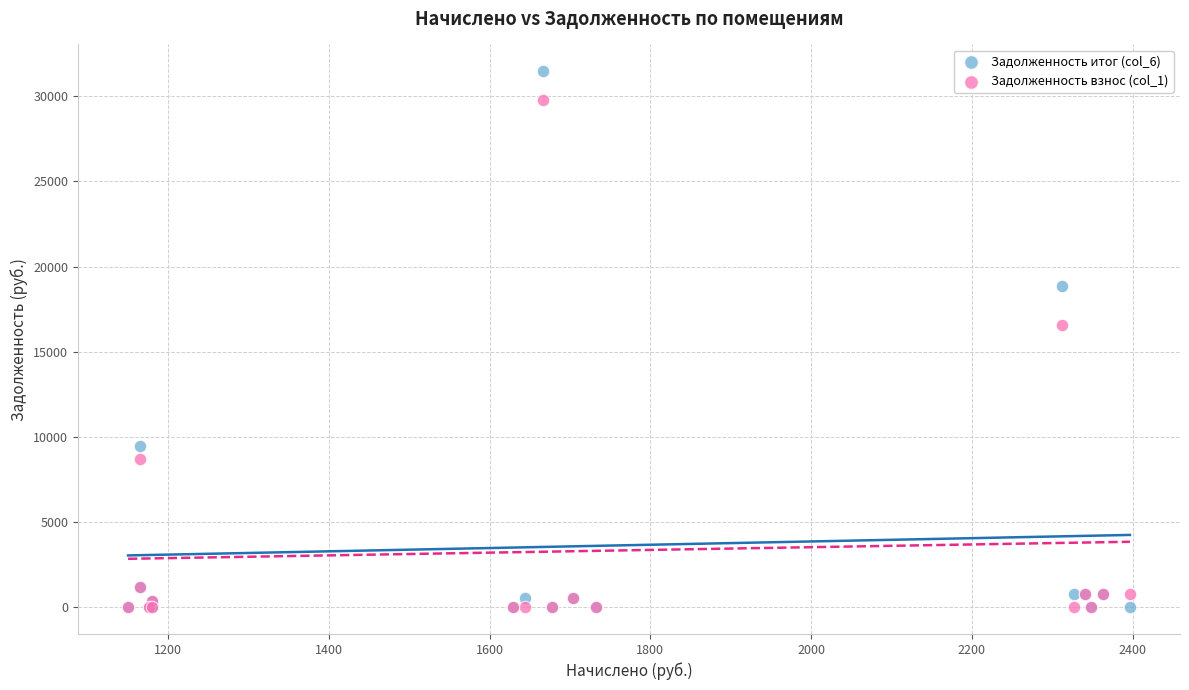

Which series contains the highest Y value?

Задолженность итог (col_6)